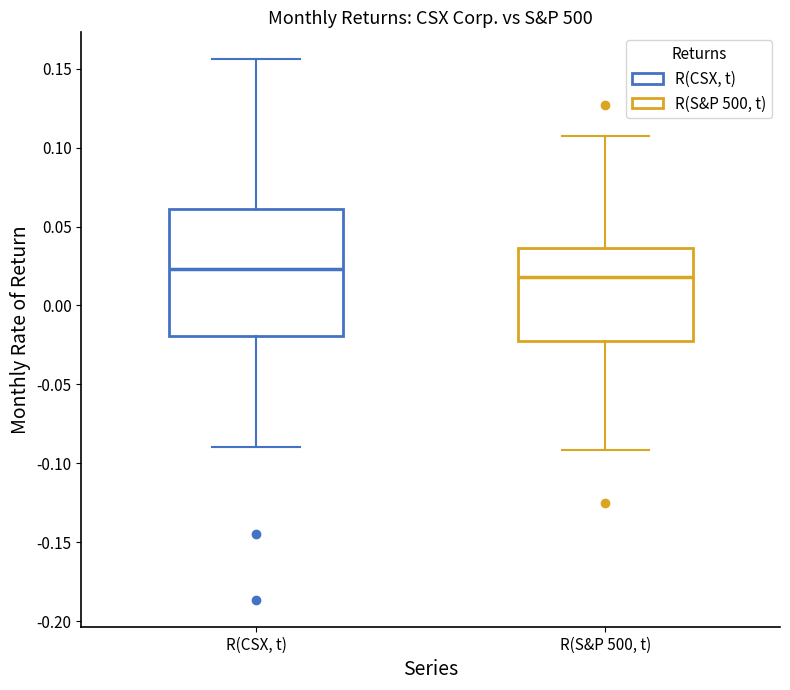

Reading left to right, transcribe this box plot: for each box, give where its median line is, the range the box spans, and where its two whiskers end, as read against the y-axis. The values are not printed on the chart, so give them approximately, as read against the axis.

R(CSX, t): median 0.025, box -0.020 to 0.060, whiskers -0.090 to 0.155
R(S&P 500, t): median 0.020, box -0.020 to 0.035, whiskers -0.090 to 0.110